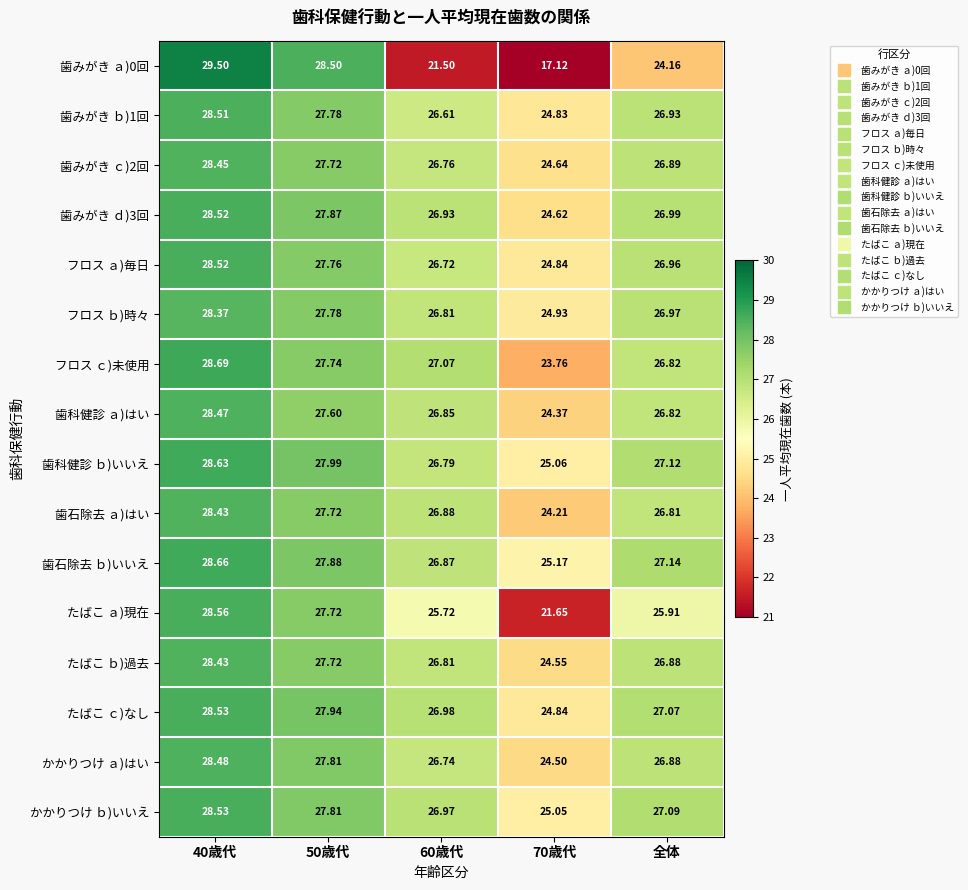

Which series has the largest total across all categories?

歯石除去 ｂ)いいえ